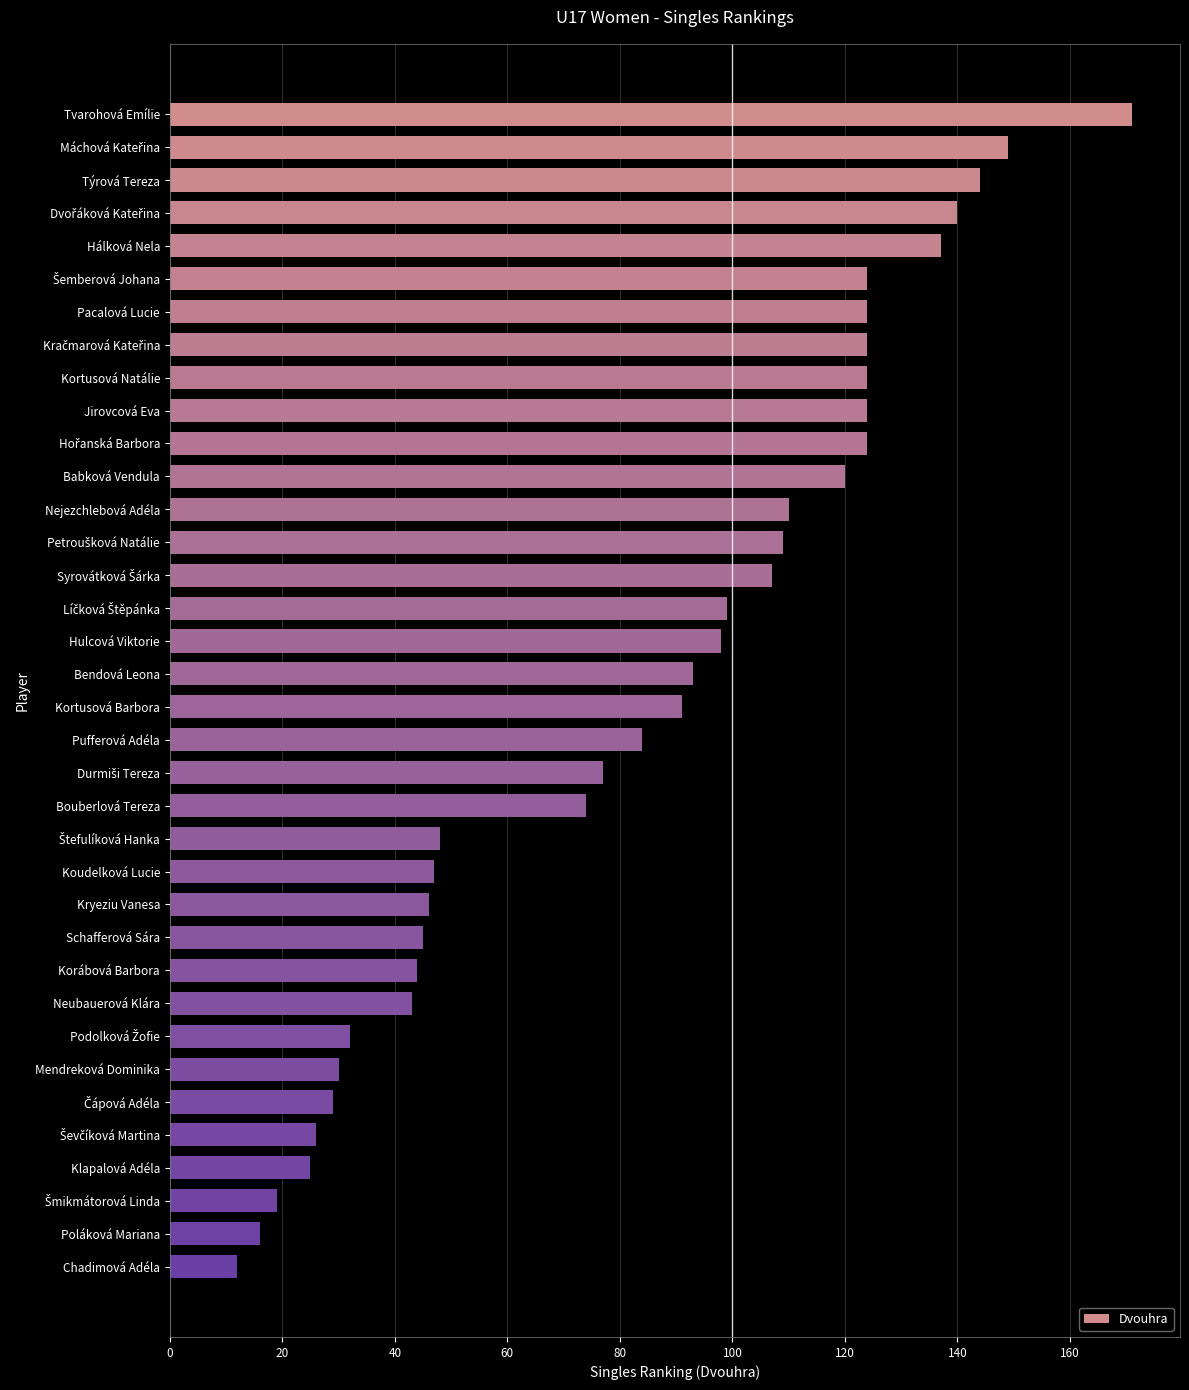

What is the approximate value at Kryeziu Vanesa, to the nearest 10?

50